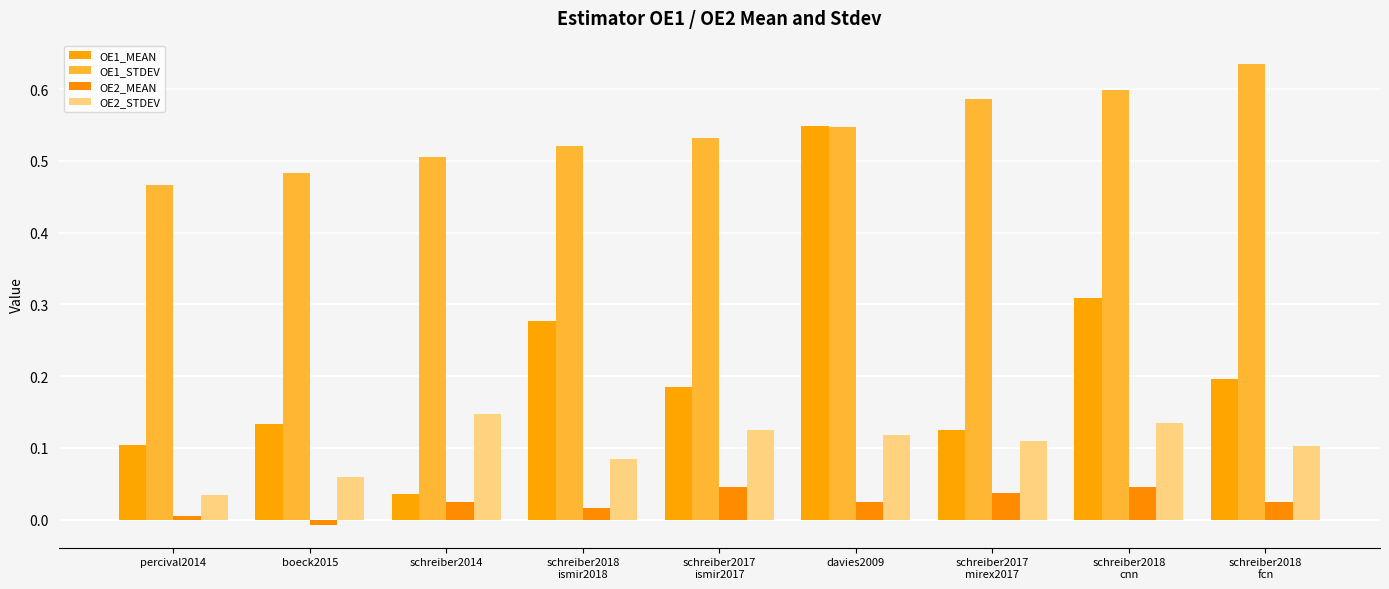

Is it true that OE2_STDEV equals 0.1 at schreiber2018
cnn?

True